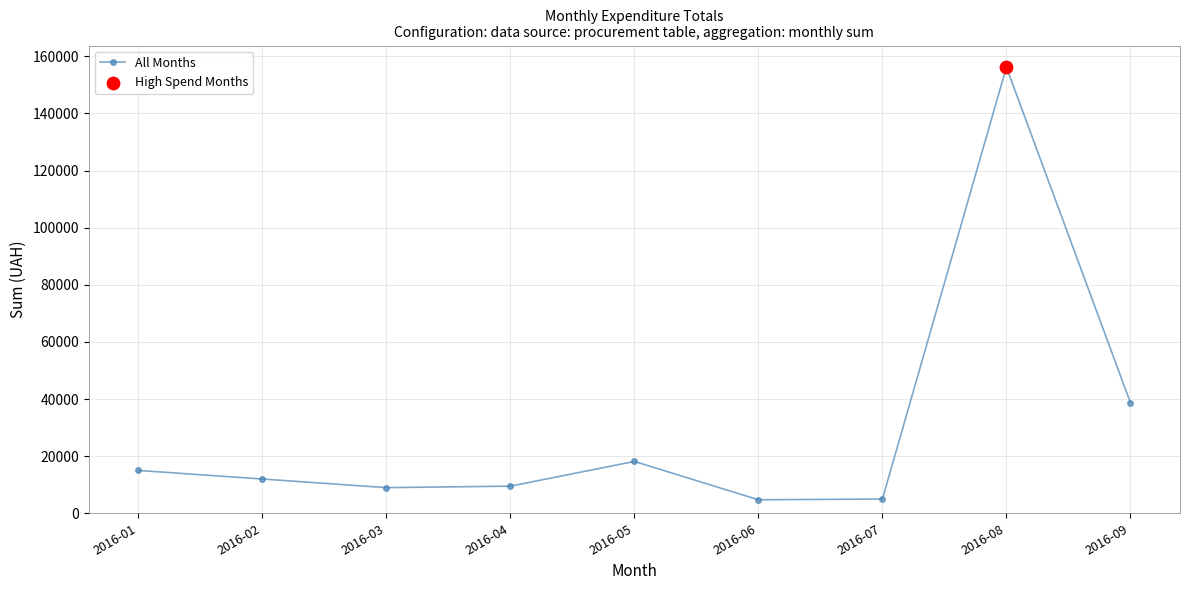

What is the ratio of the value at 2016-03 to the value at 2016-07?

1.8